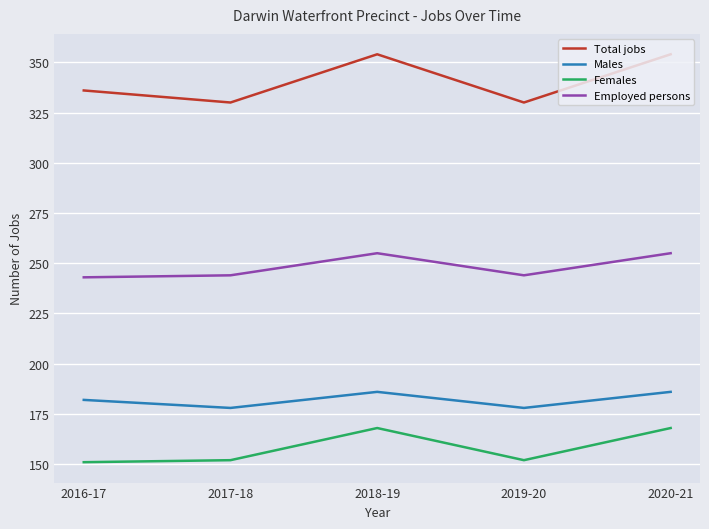

What are all the series names shown in the legend?

Total jobs, Males, Females, Employed persons